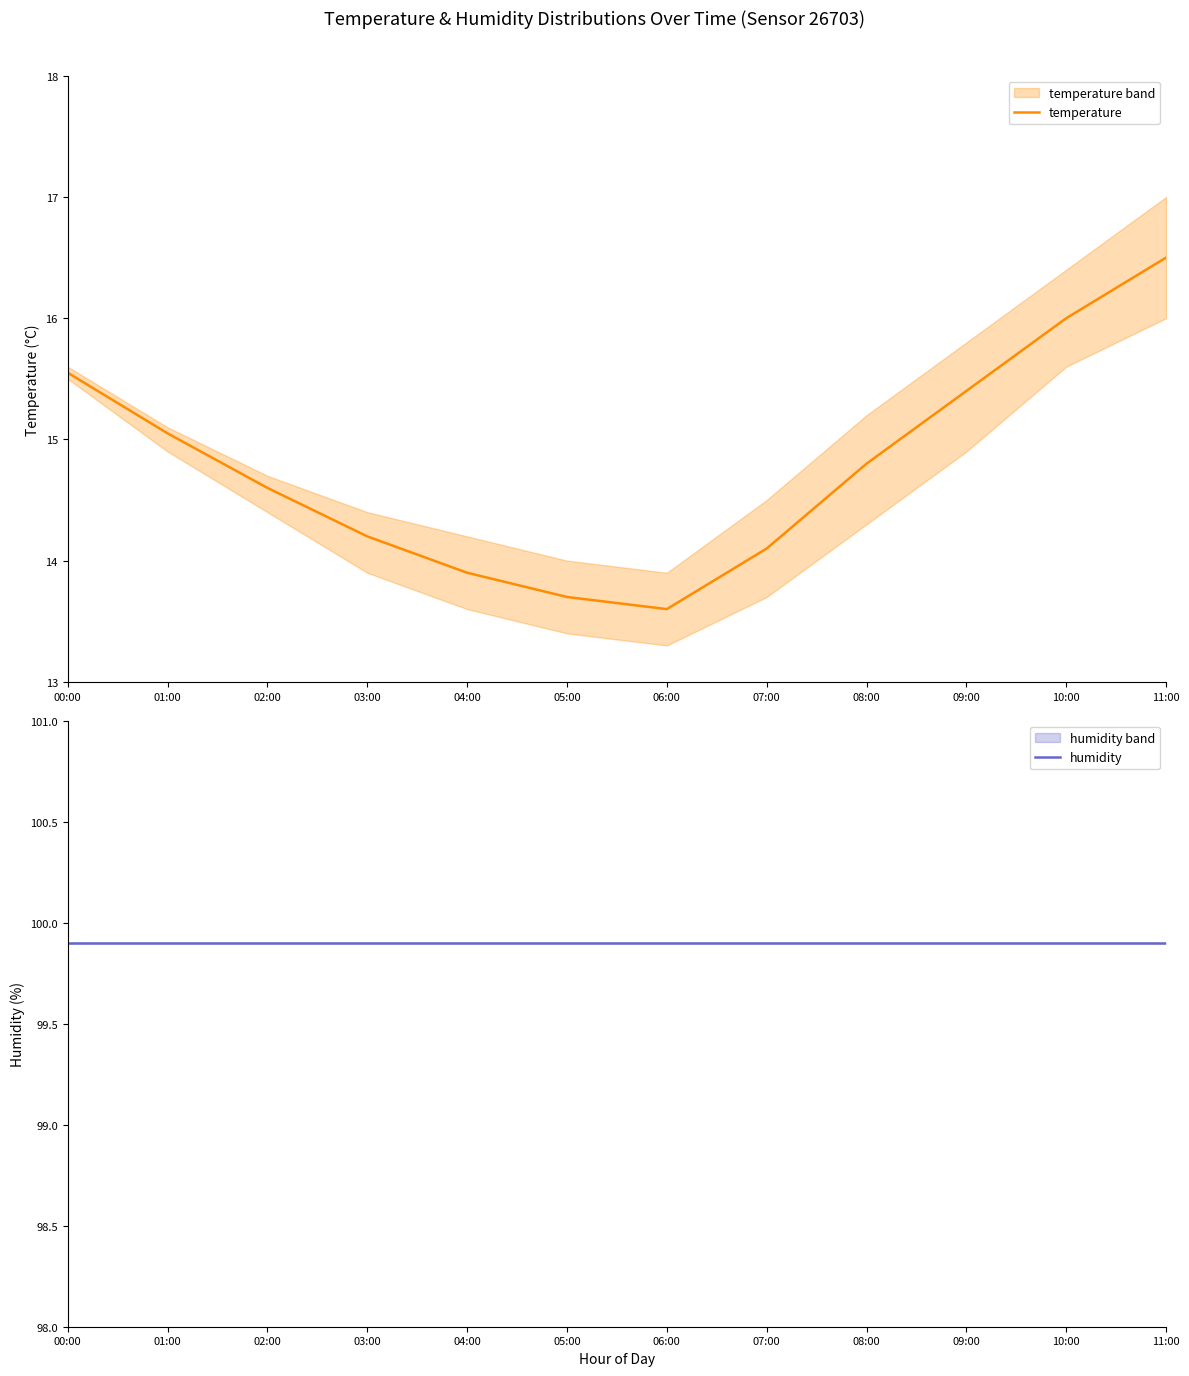

Which series changed the most between 09:00 and 10:00?

temperature